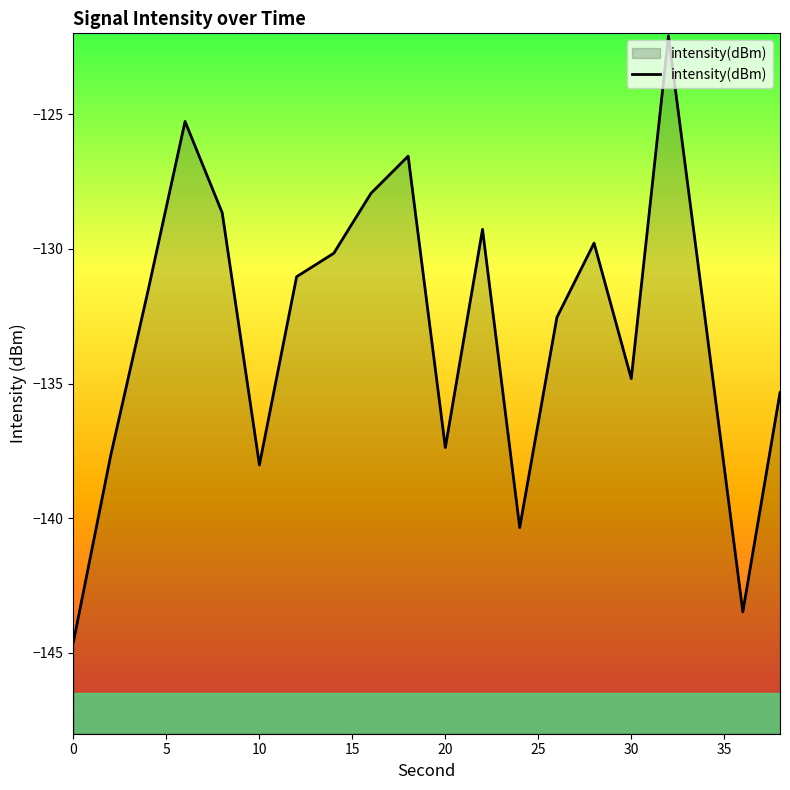

What is the greatest value displayed?

-122.1